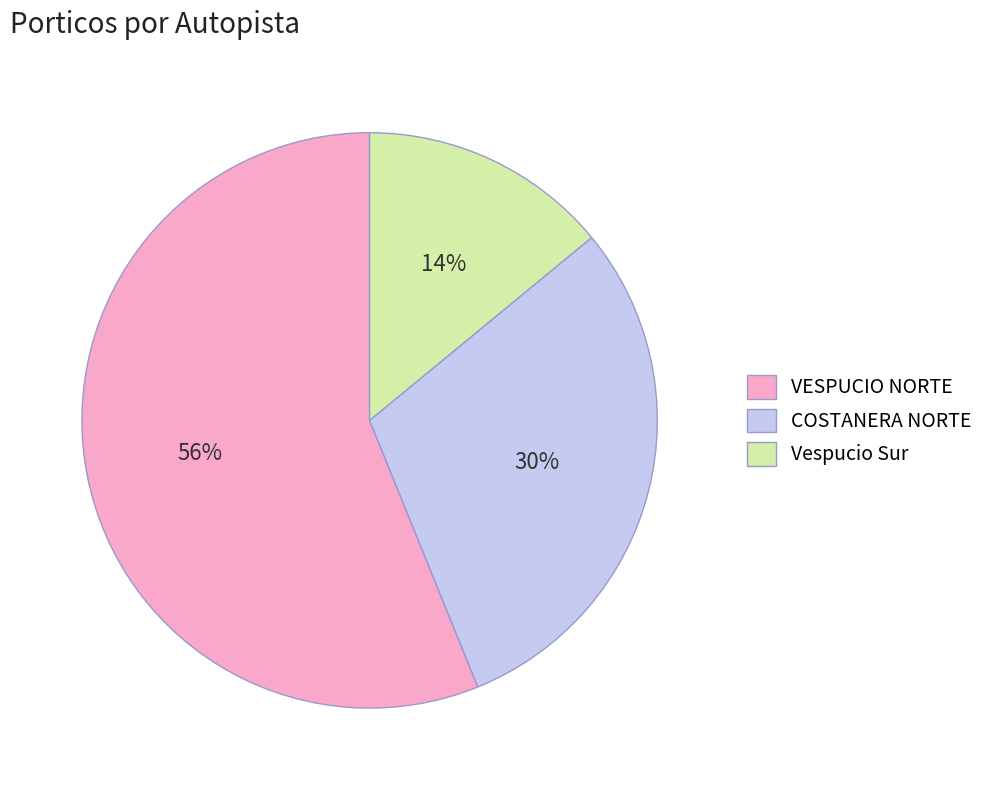

To the nearest percent, what portion does COSTANERA NORTE represent?

30%